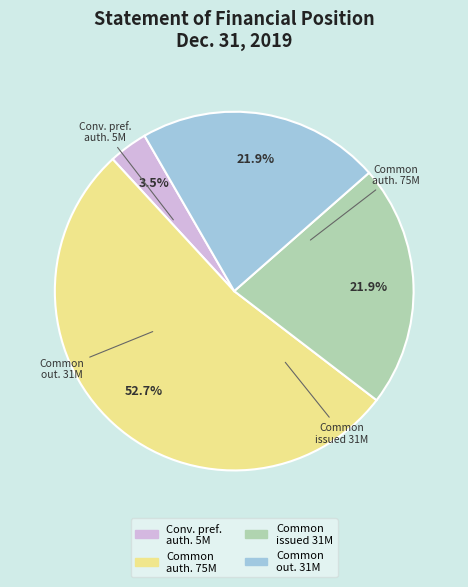

Does any single category account for the majority?

Yes